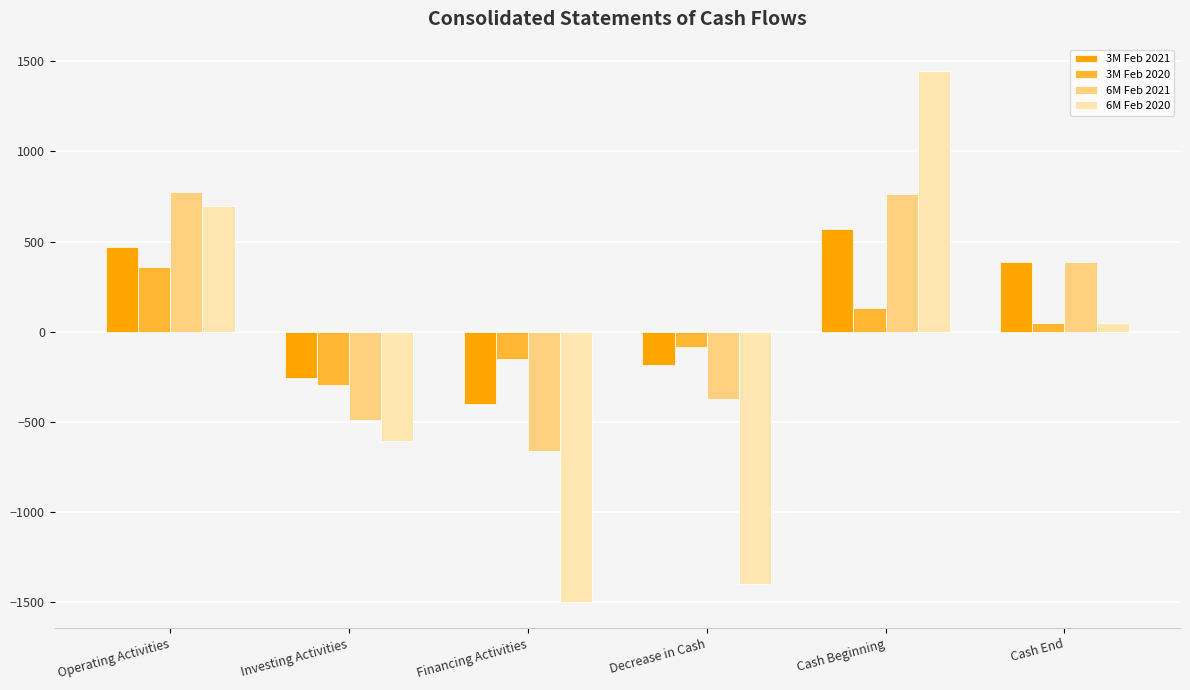

Which series has the largest range (max minus min)?

6M Feb 2020